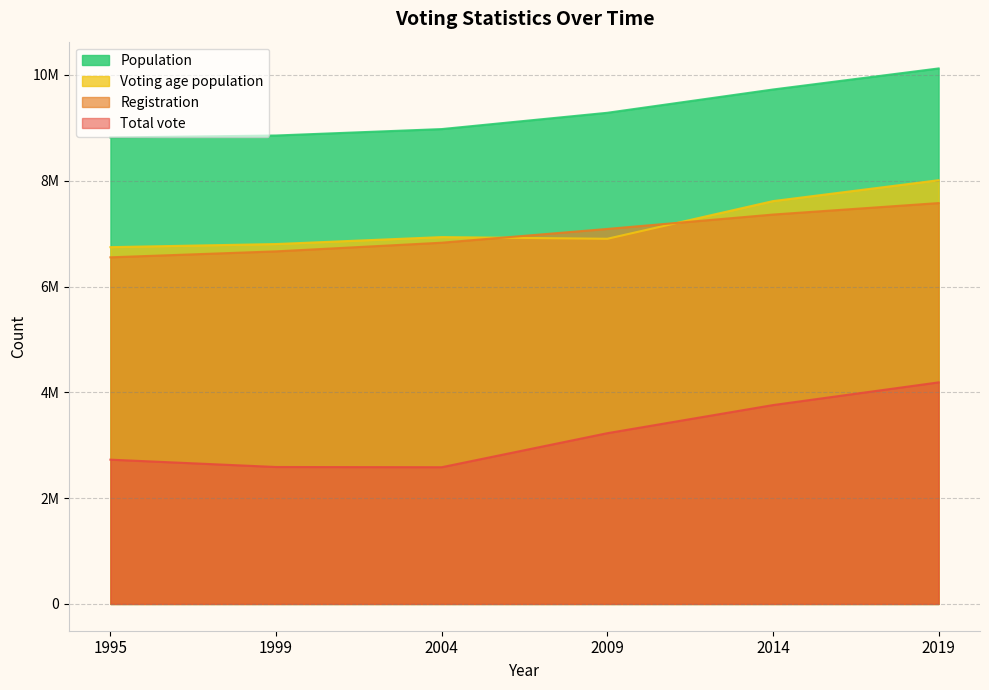

True or false: Total vote and Voting age population cross at least once.

False